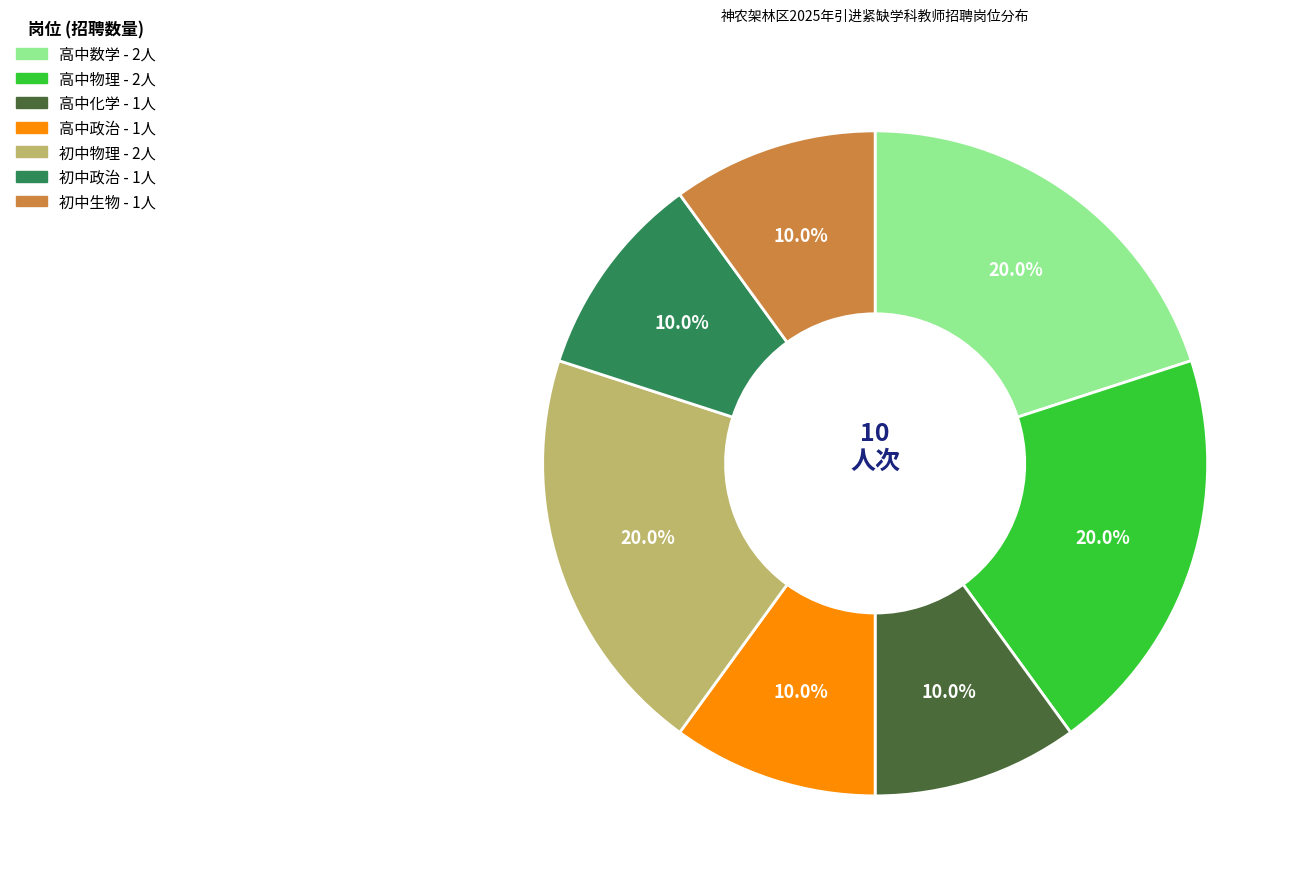

Do 初中生物 and 高中政治 together represent more than half of the pie?

No